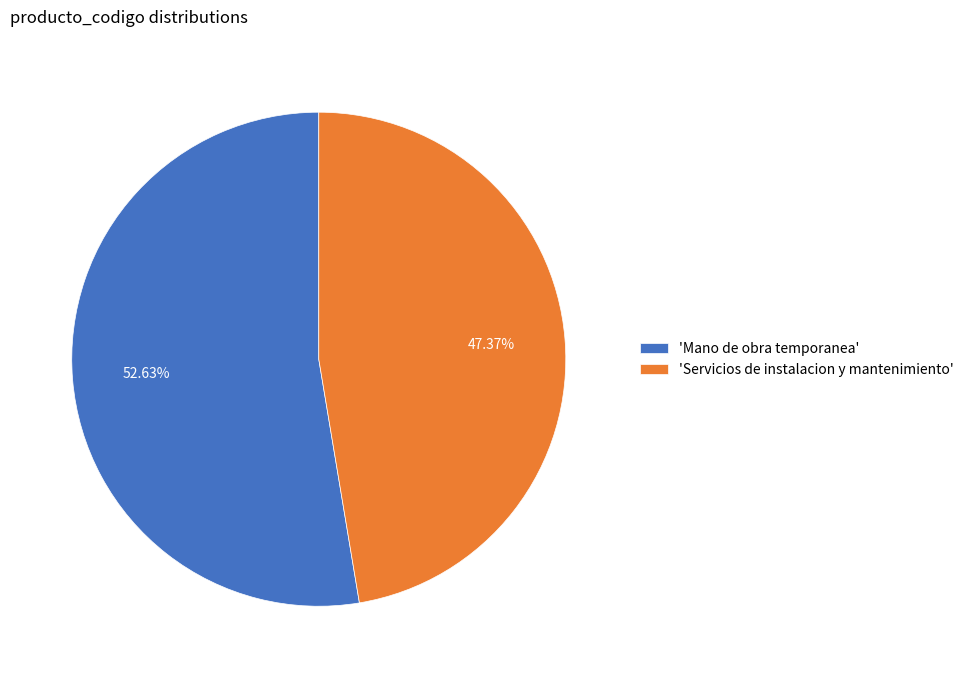

Count the number of slices in the pie.

2